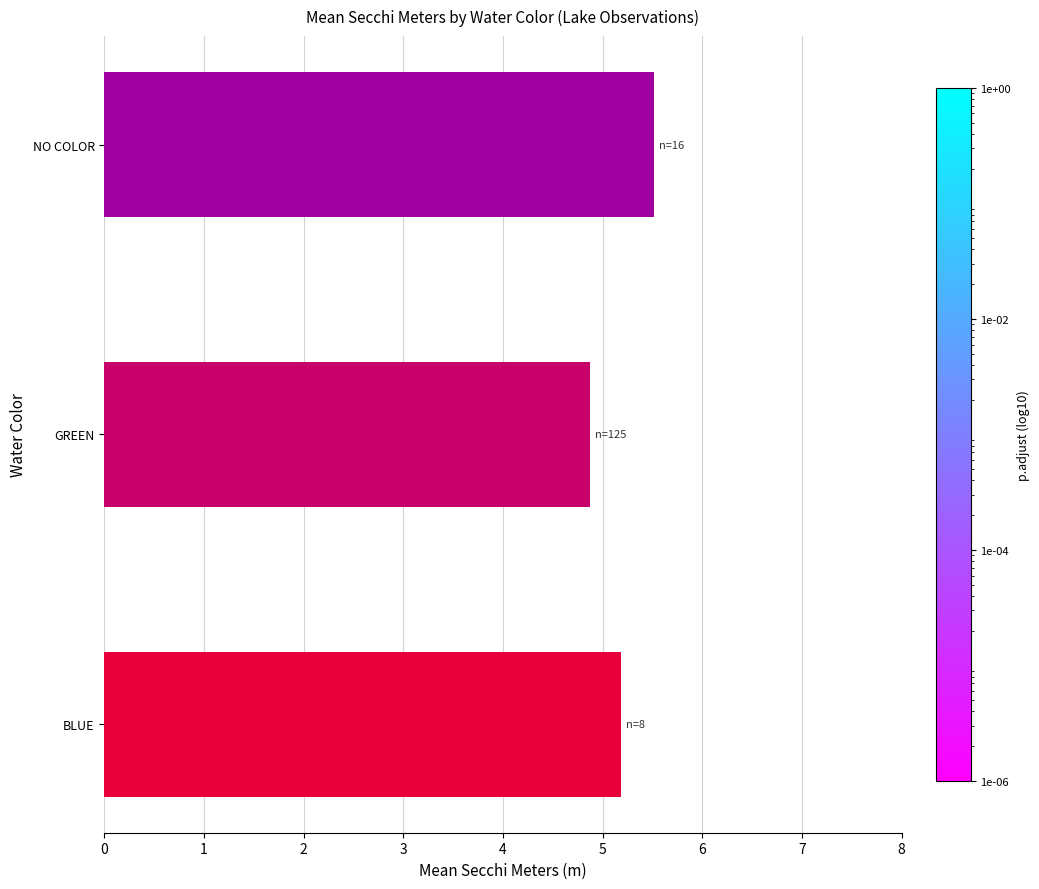

What is the sum of all values?

15.6